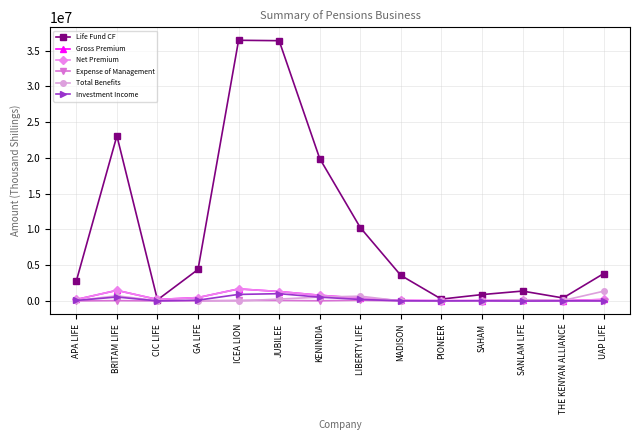

Reading left to right, transcribe all the data shown in this chart.

Life Fund CF: APA LIFE=2786341	BRITAM LIFE=23084200	CIC LIFE=147944	GA LIFE=4396133	ICEA LION=36446927	JUBILEE=36389381	KENINDIA=19910614	LIBERTY LIFE=10259529	MADISON=3570981	PIONEER=253033	SAHAM=884515	SANLAM LIFE=1377775	THE KENYAN ALLIANCE=413376	UAP LIFE=3816781
Gross Premium: APA LIFE=201267	BRITAM LIFE=1475921	CIC LIFE=198596	GA LIFE=469246	ICEA LION=1677792	JUBILEE=1314083	KENINDIA=794615	LIBERTY LIFE=377073	MADISON=65577	PIONEER=38570	SAHAM=40409	SANLAM LIFE=95634	THE KENYAN ALLIANCE=36422	UAP LIFE=201597
Net Premium: APA LIFE=201267	BRITAM LIFE=1475921	CIC LIFE=198596	GA LIFE=469246	ICEA LION=1677792	JUBILEE=1314083	KENINDIA=794615	LIBERTY LIFE=377073	MADISON=65577	PIONEER=38570	SAHAM=40409	SANLAM LIFE=95634	THE KENYAN ALLIANCE=36422	UAP LIFE=201597
Expense of Management: APA LIFE=4725	BRITAM LIFE=40793	CIC LIFE=5088	GA LIFE=6780	ICEA LION=67049	JUBILEE=64981	KENINDIA=20775	LIBERTY LIFE=87433	MADISON=5776	PIONEER=0	SAHAM=6693	SANLAM LIFE=4151	THE KENYAN ALLIANCE=2712	UAP LIFE=0
Total Benefits: APA LIFE=65662	BRITAM LIFE=715225	CIC LIFE=24689	GA LIFE=49375	ICEA LION=0	JUBILEE=256650	KENINDIA=531524	LIBERTY LIFE=665224	MADISON=0	PIONEER=0	SAHAM=18663	SANLAM LIFE=179885	THE KENYAN ALLIANCE=59694	UAP LIFE=1355802
Investment Income: APA LIFE=62711	BRITAM LIFE=545325	CIC LIFE=0	GA LIFE=106900	ICEA LION=909075	JUBILEE=1013037	KENINDIA=524467	LIBERTY LIFE=201983	MADISON=19013	PIONEER=0	SAHAM=19587	SANLAM LIFE=-19597	THE KENYAN ALLIANCE=12558	UAP LIFE=0